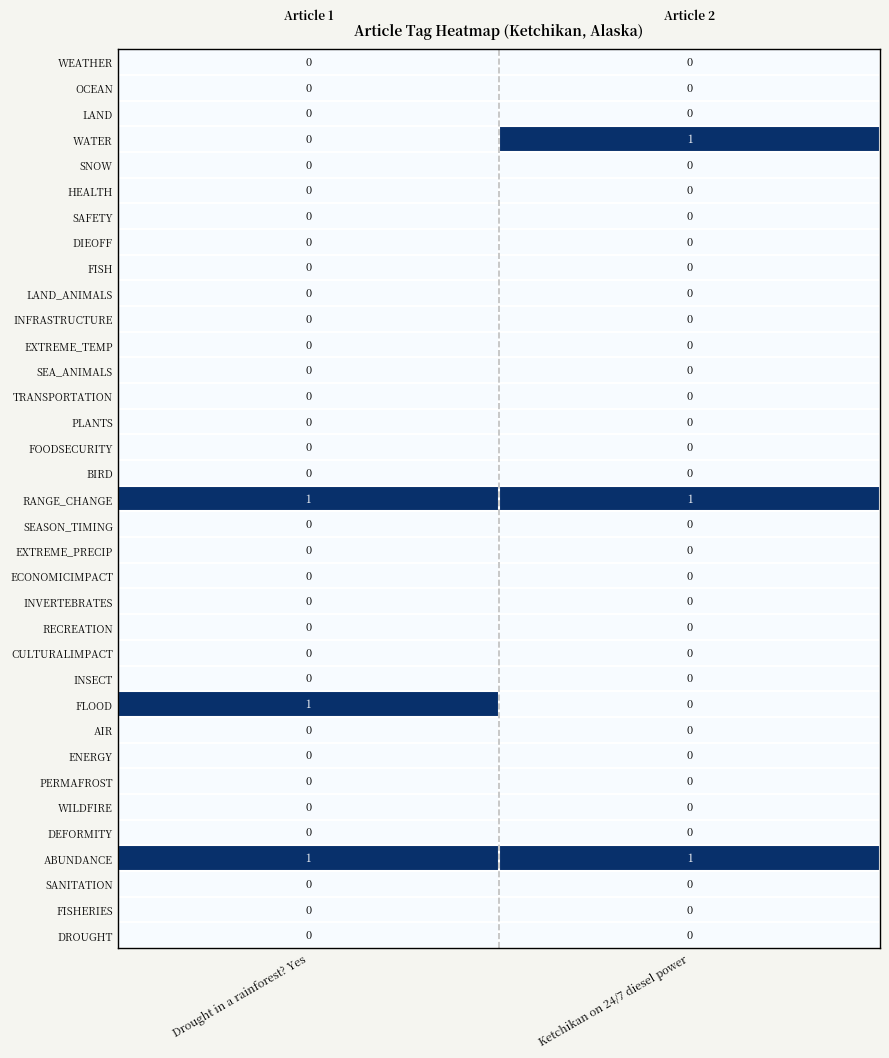

Is it true that EXTREME_PRECIP equals 0 at Drought in a rainforest? Yes?

True